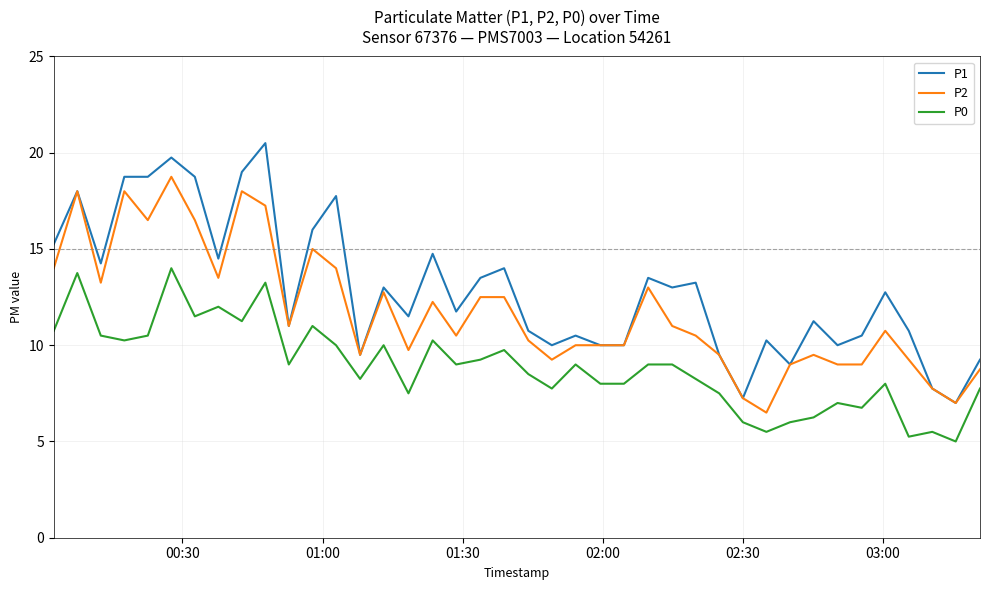

Which series has the largest range (max minus min)?

P1